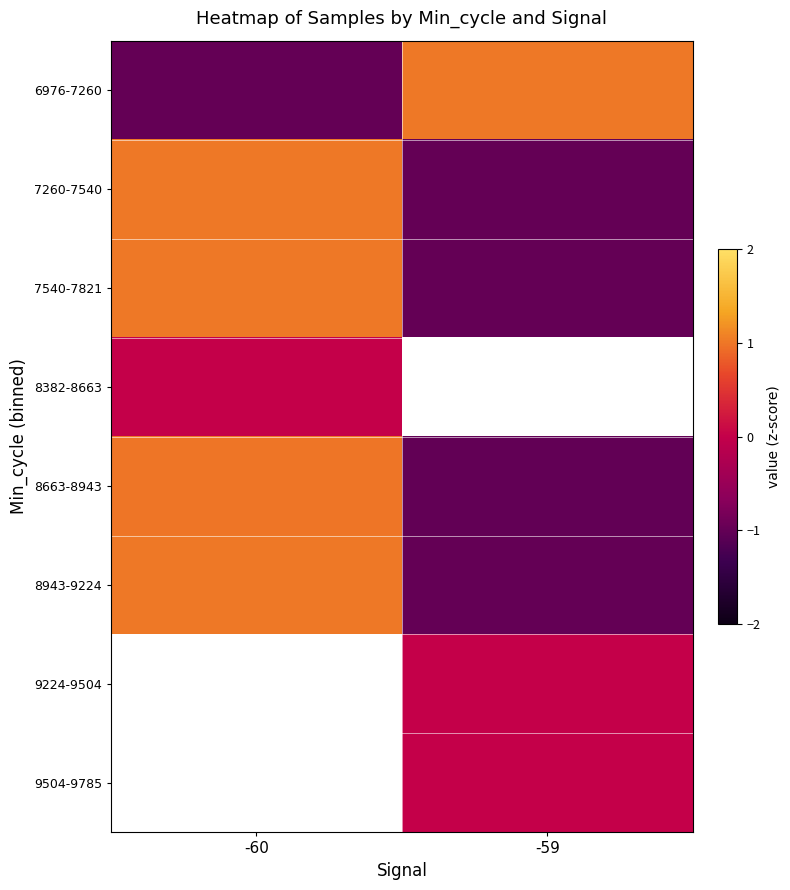

Which has a higher value, -60 or -59?

-59